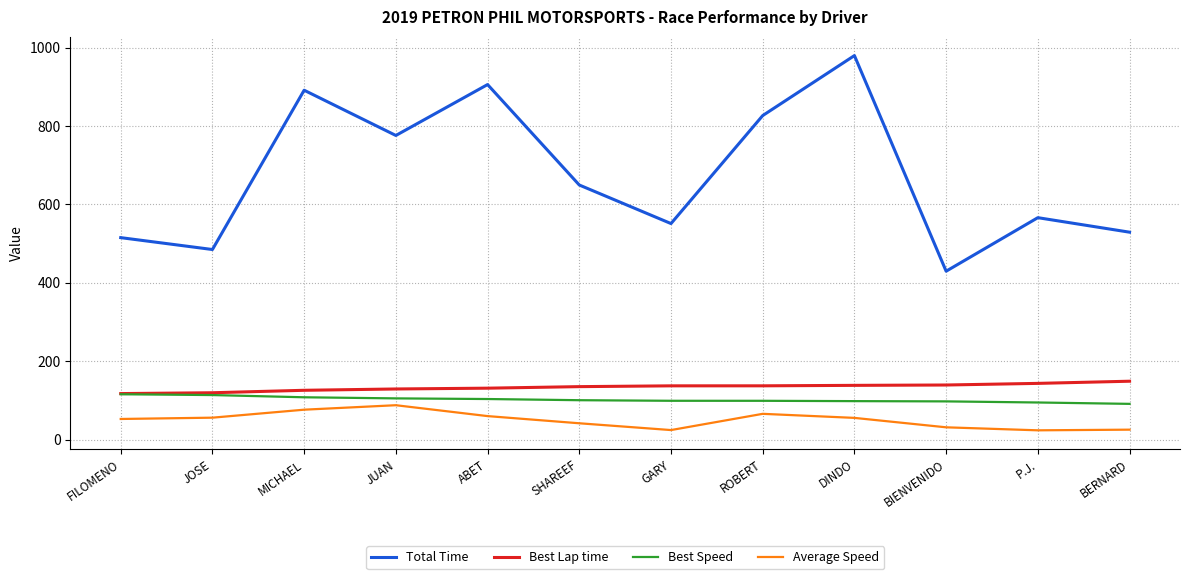

Which series has the largest range (max minus min)?

Total Time